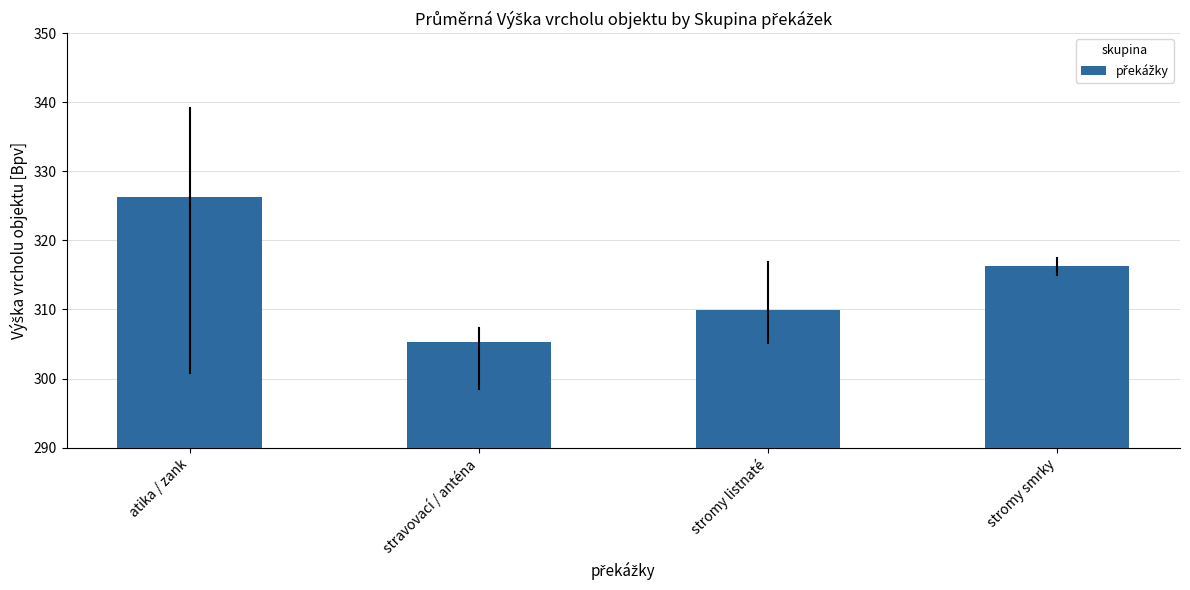

How many bars are there in total?

4